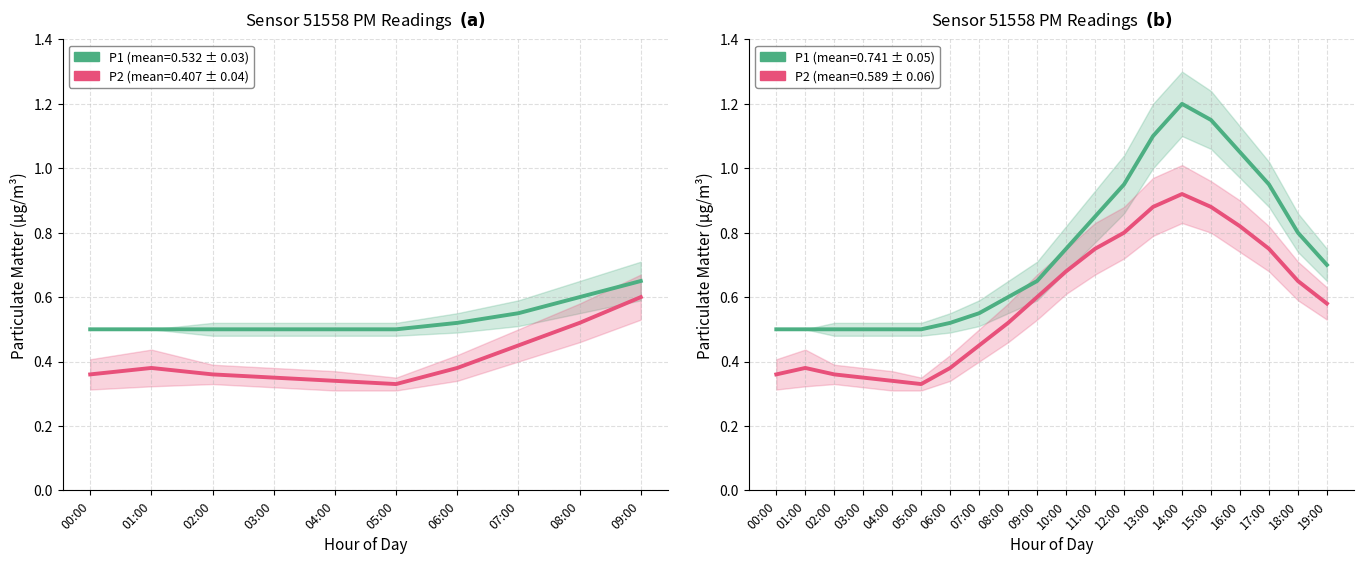

How many series are shown in this chart?

2